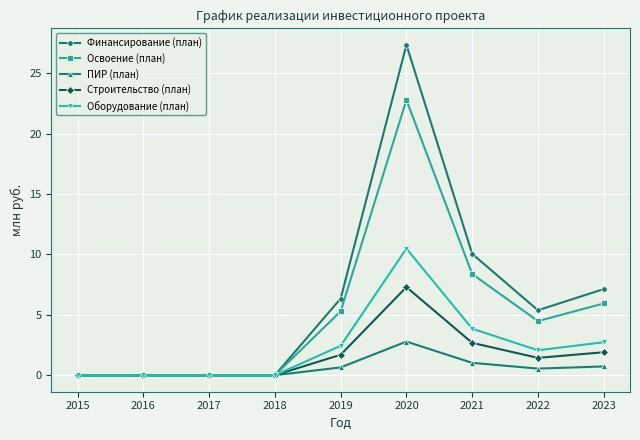

Is it true that Оборудование (план) equals 10.5 at 2020?

True